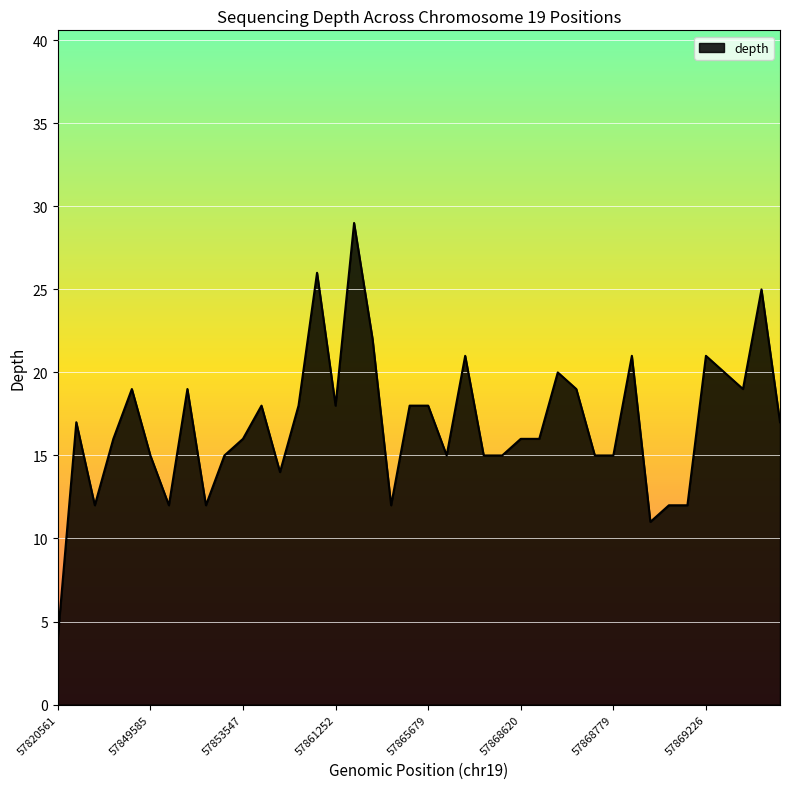

What is the difference between the maximum and minimum values?

25